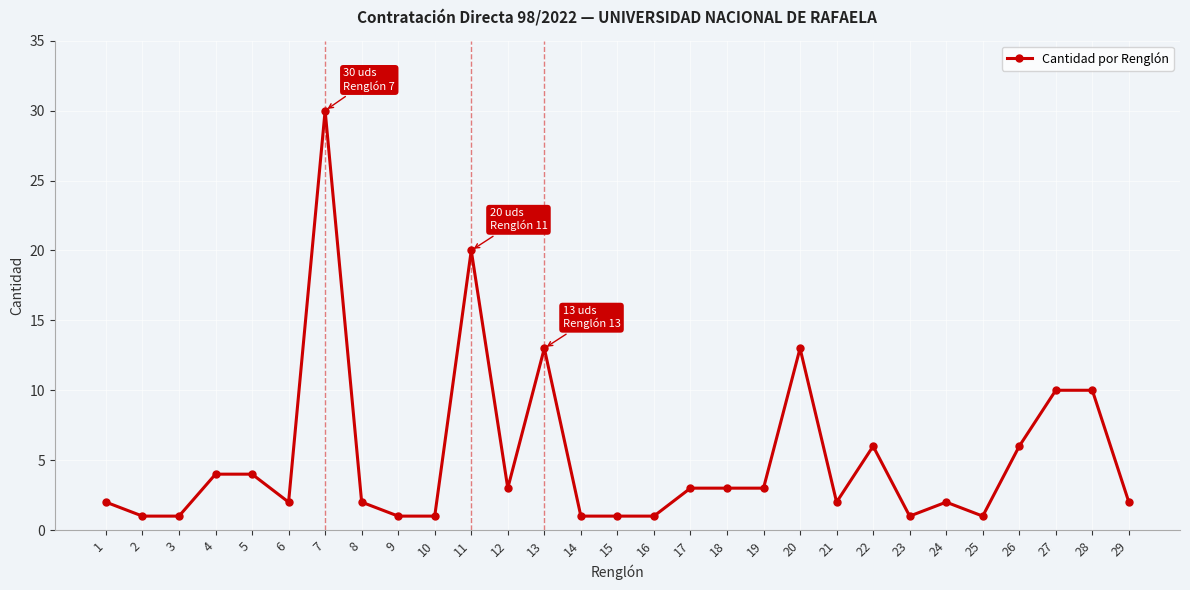

What is the sum of all values?

149